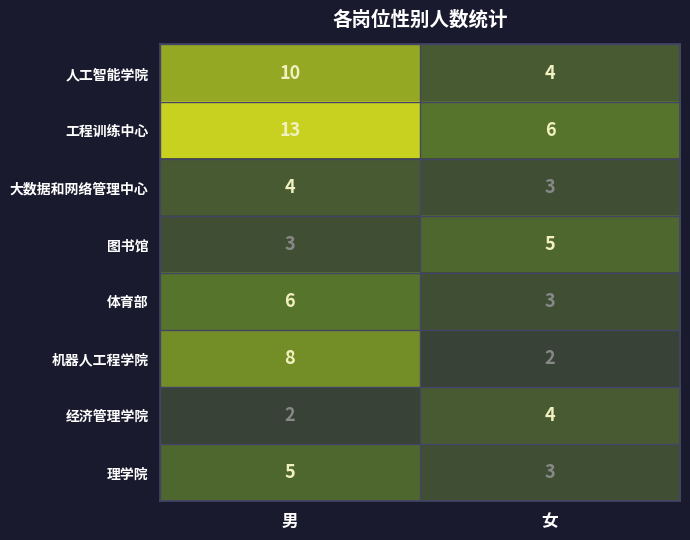

Which series has the largest range (max minus min)?

工程训练中心